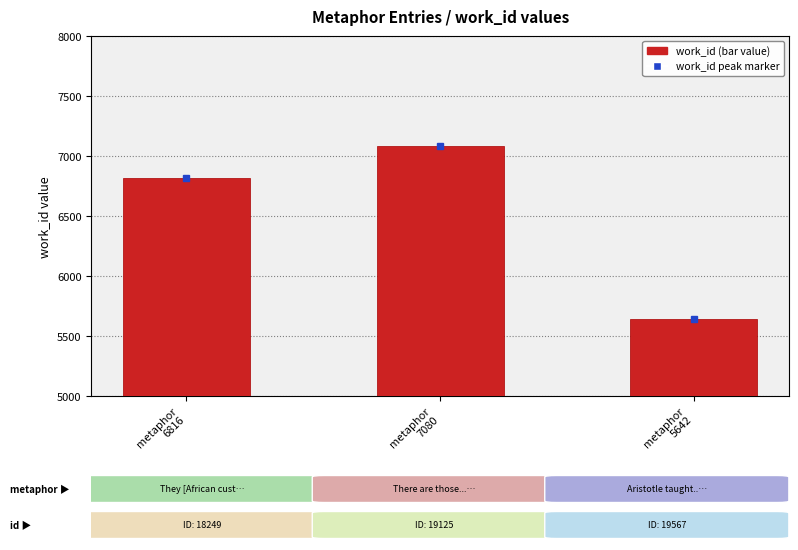

The value at metaphor
7080 is 2356. True or false?

False